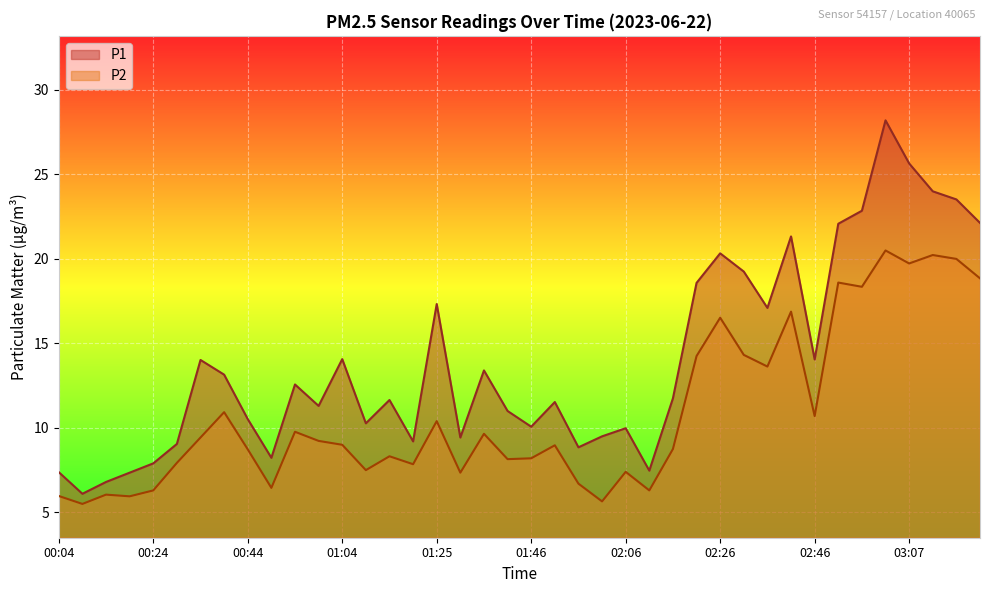

Does the chart display data point markers on the line(s)?

No